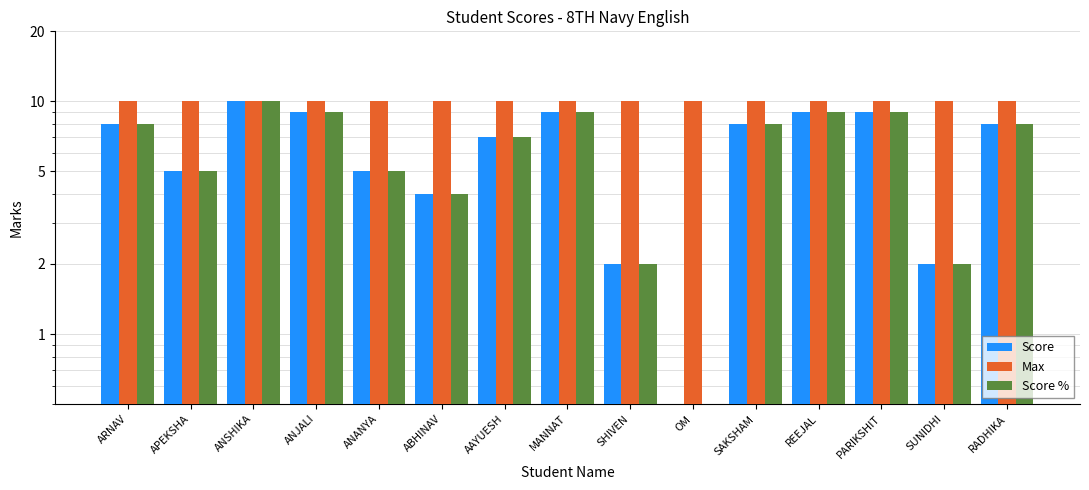

Where is Max nearest to the value 10?

ARNAV